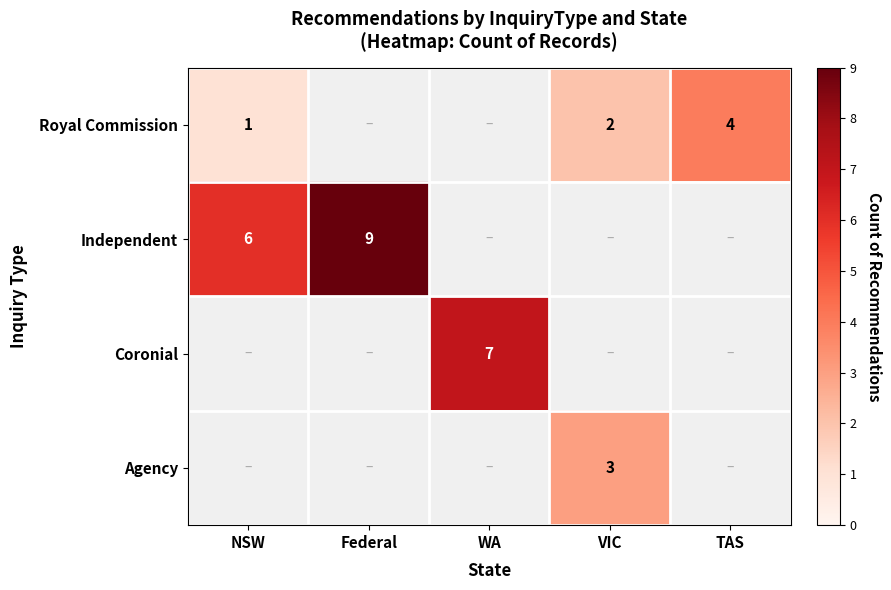

The Royal Commission series shows 4 at TAS. True or false?

True